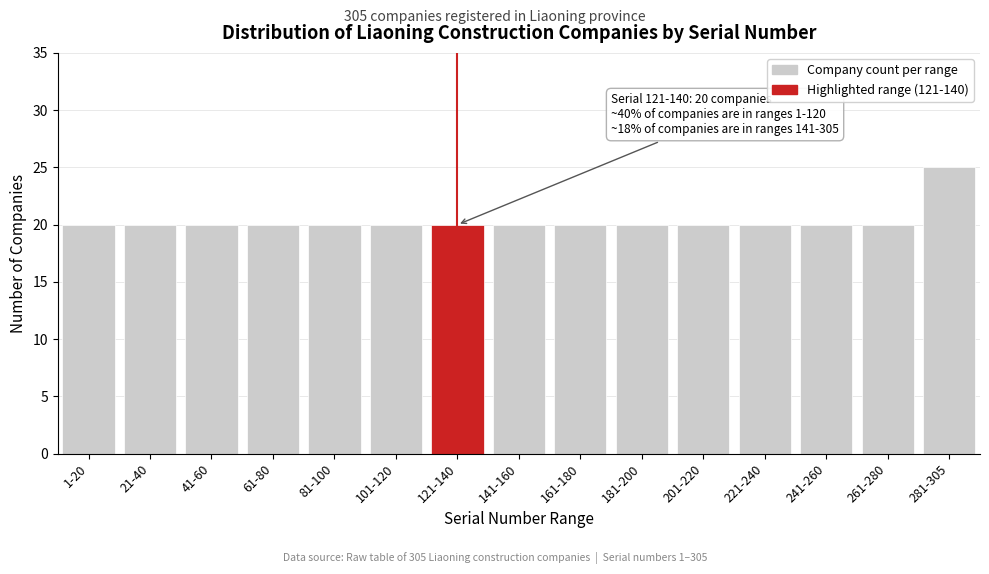

Reading right to left, transcribe all the data shown in this chart.

25	20	20	20	20	20	20	20	20	20	20	20	20	20	20